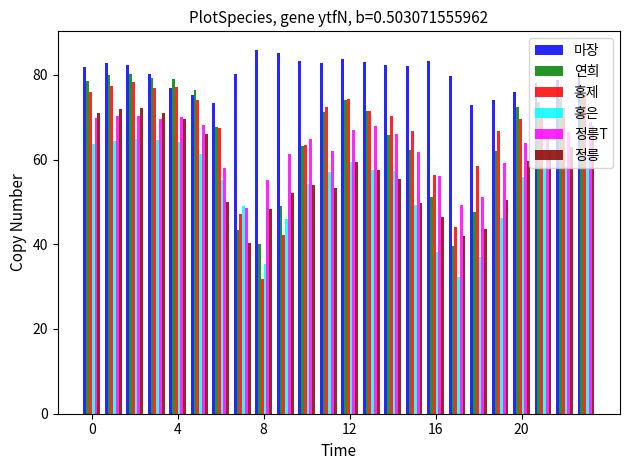

What is the minimum value shown in the chart?

31.9